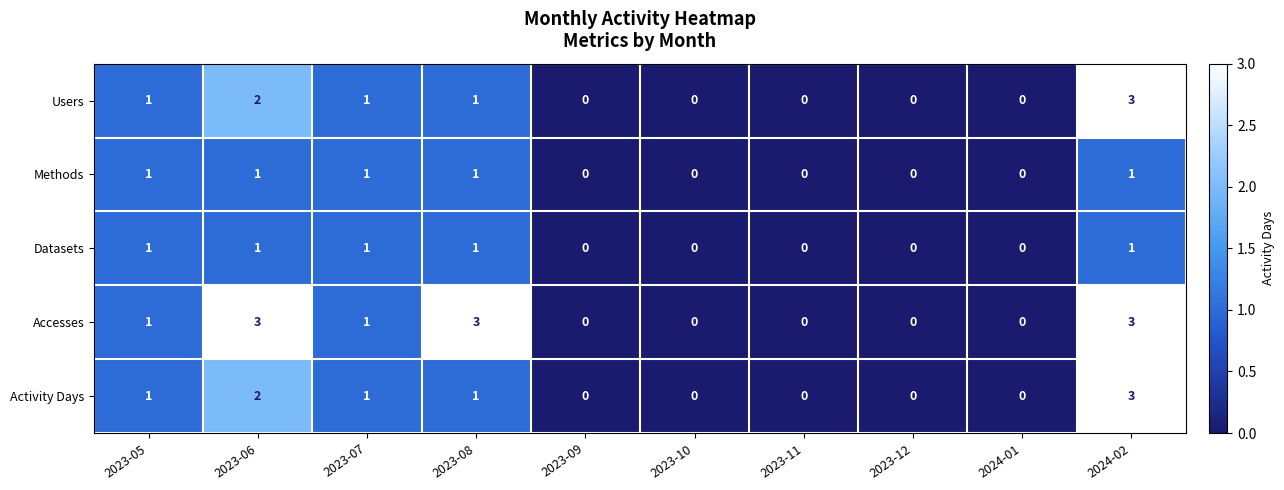

Between 2023-06 and 2023-12, which series saw the biggest shift?

Accesses